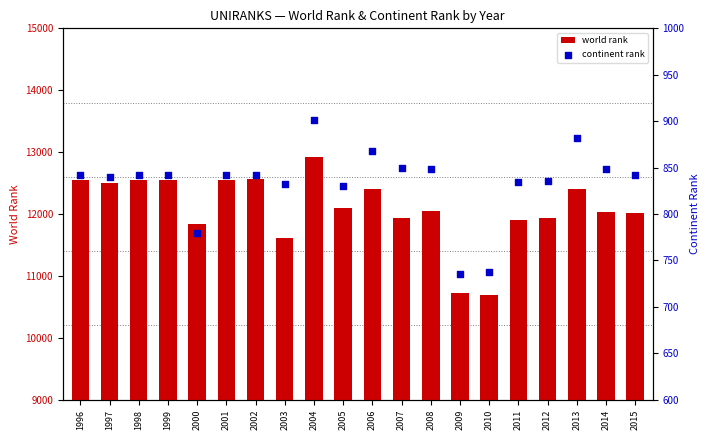

Which series contains the lowest Y value?

continent rank